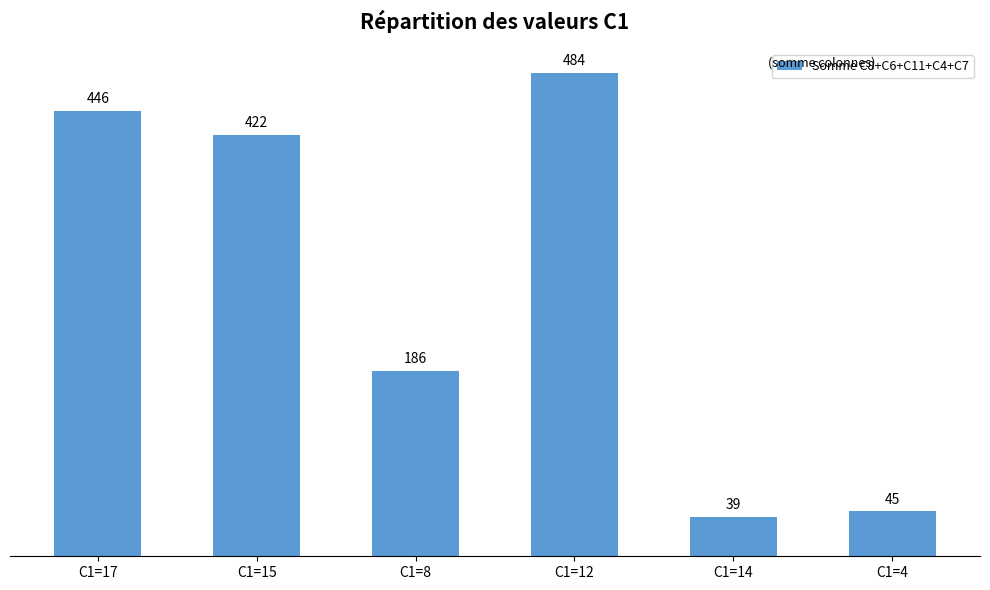

What is the maximum value shown in the chart?

484